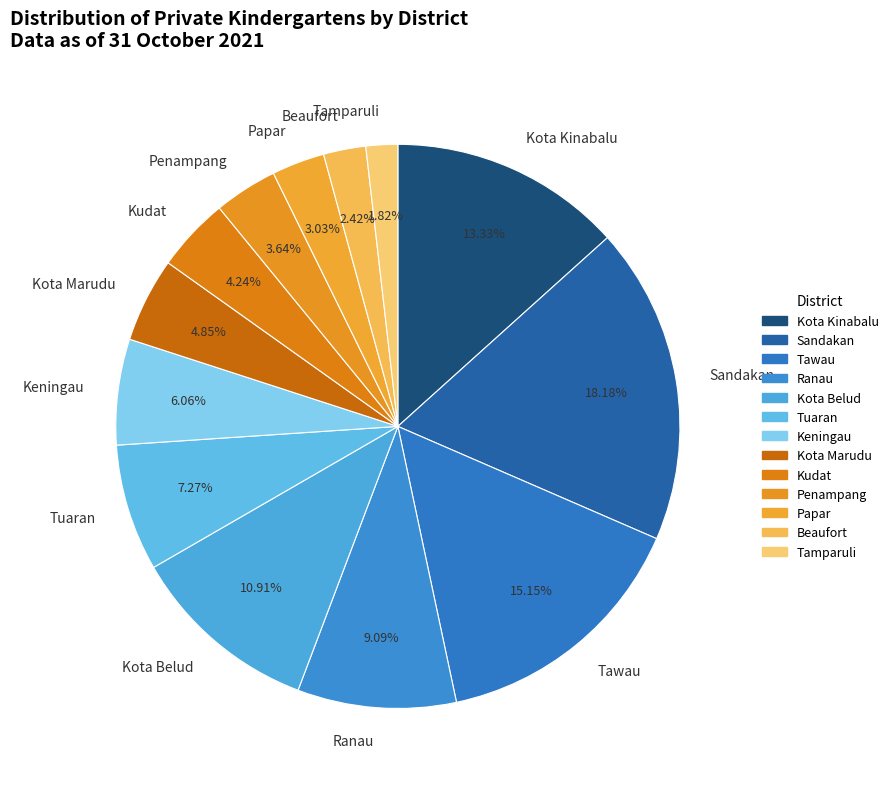

Rank the categories by value from highest to lowest.

Sandakan, Tawau, Kota Kinabalu, Kota Belud, Ranau, Tuaran, Keningau, Kota Marudu, Kudat, Penampang, Papar, Beaufort, Tamparuli